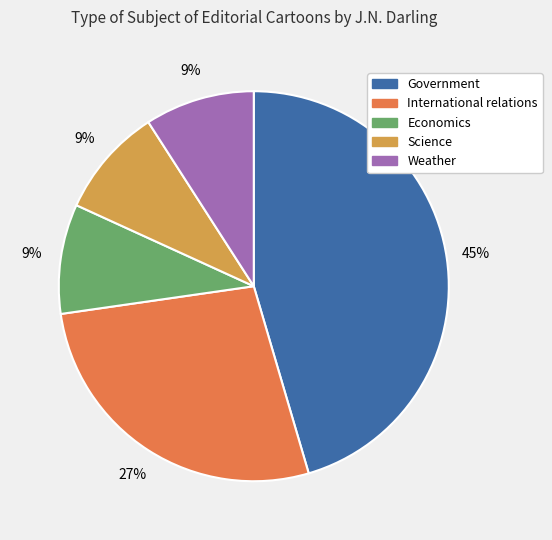

Does any single category account for the majority?

No